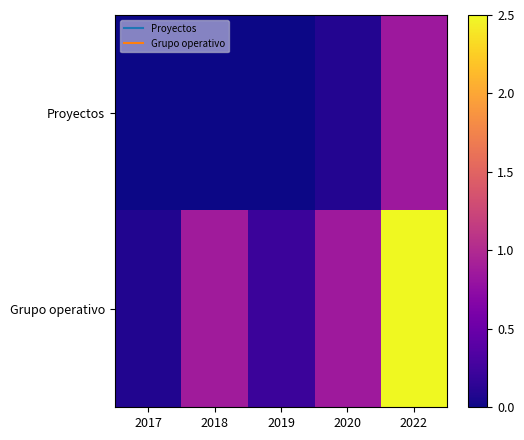

At which category is the sum across all series the highest?

2022